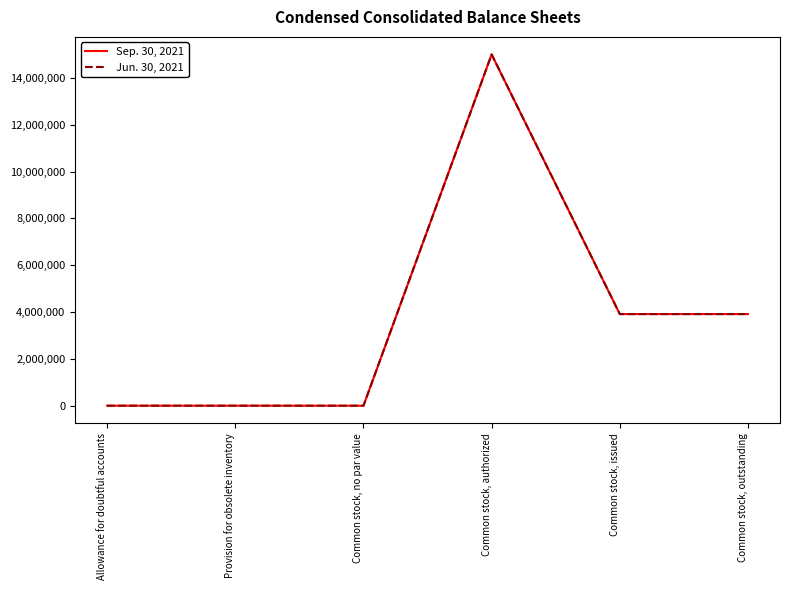

What is the total value across all series at Common stock, authorized?

30000000